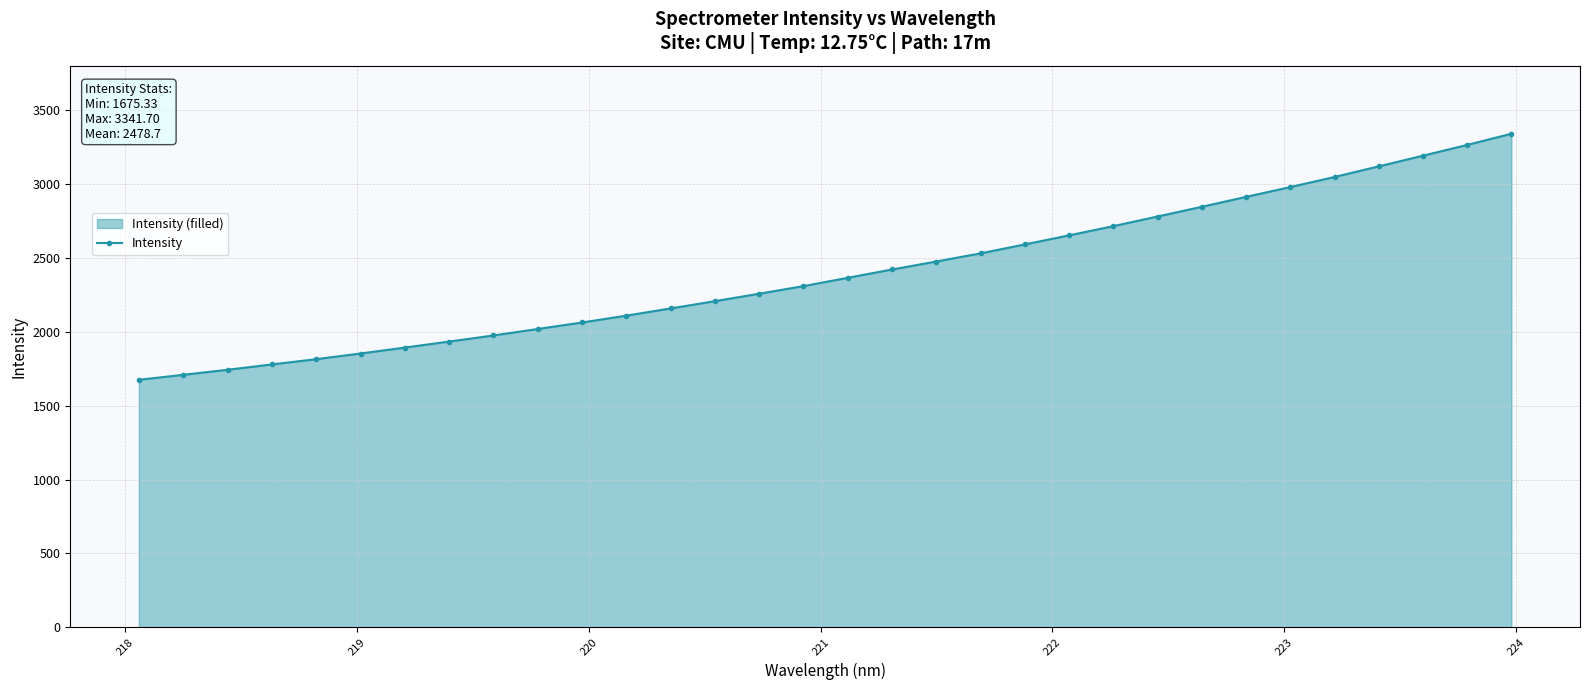

What is the sum of all values?

76755.5